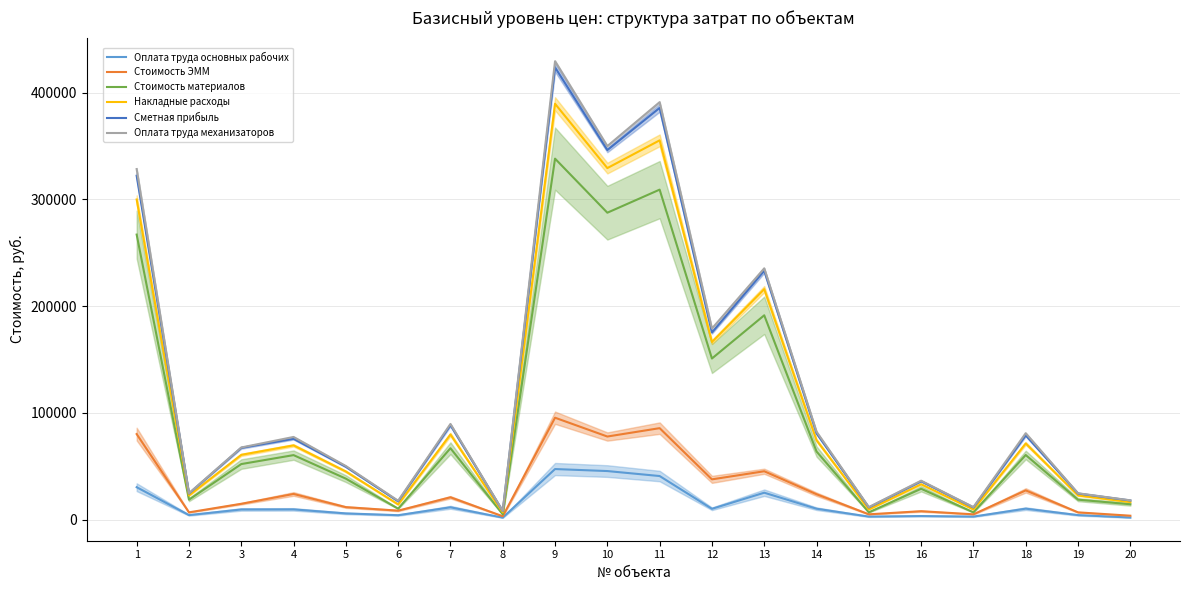

Which has a higher value, 5 or 17?

5